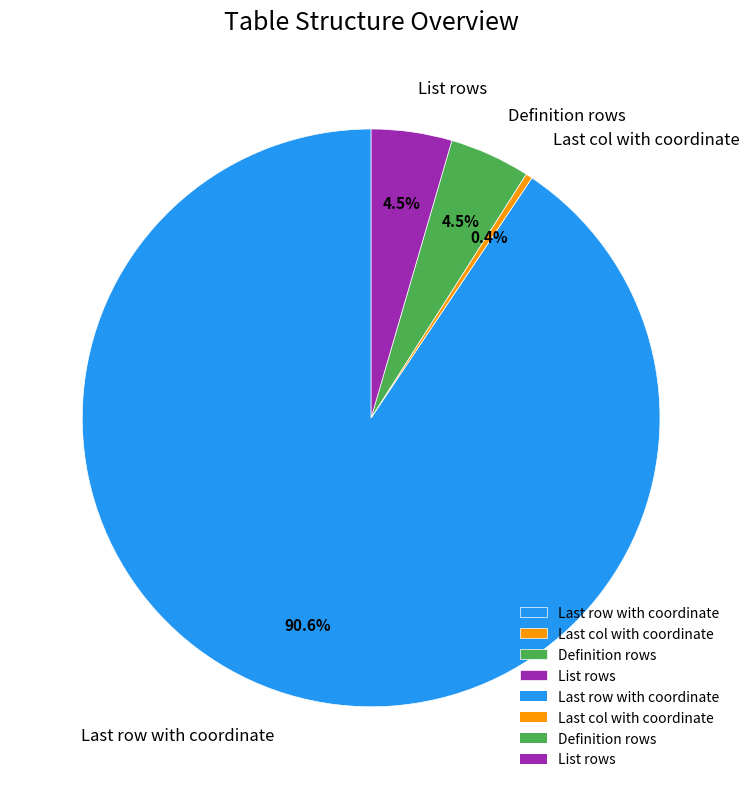

What is the largest slice in the pie chart?

Last row with coordinate